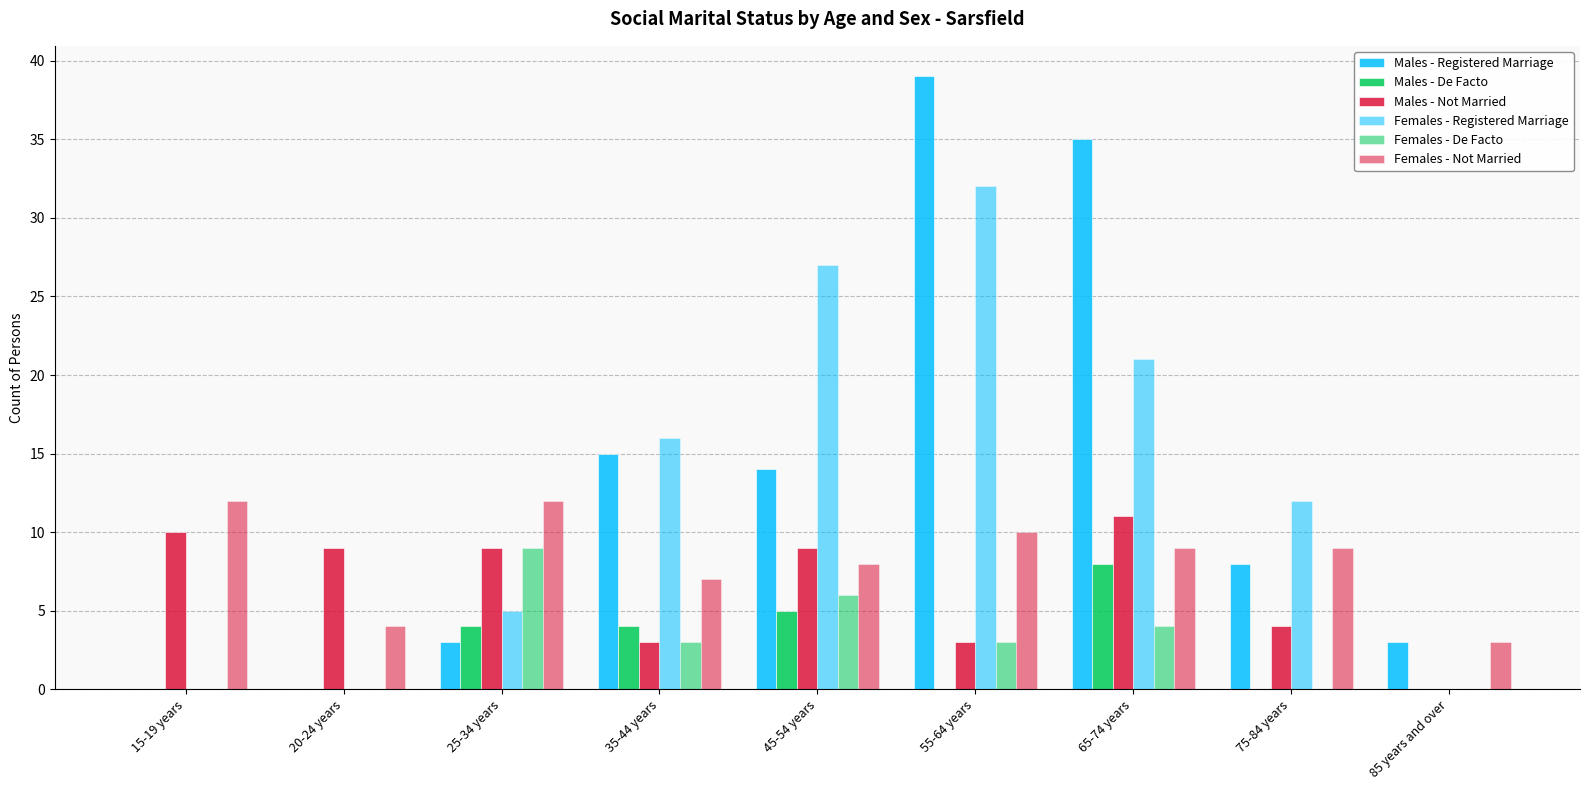

What is the maximum value for Females - De Facto?

9